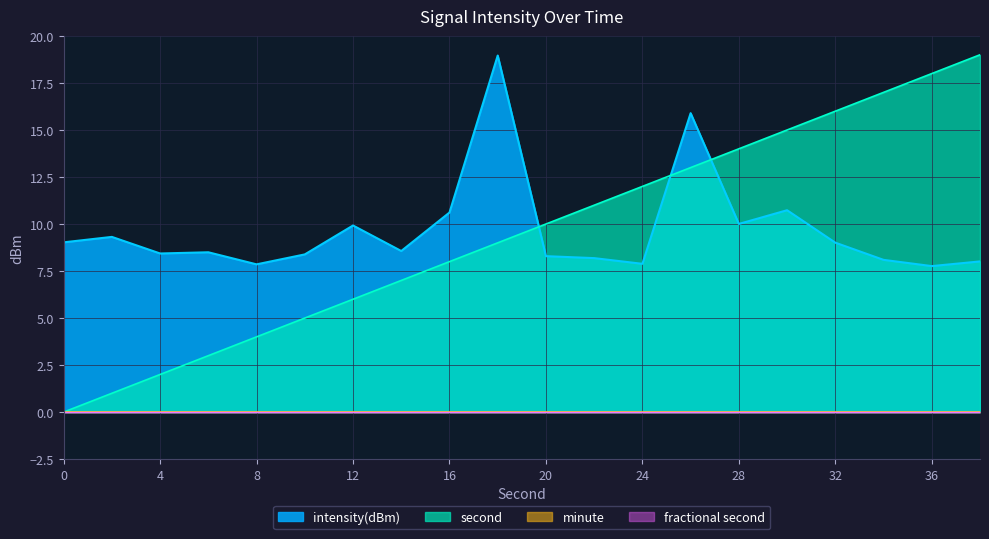

Reading right to left, list all the values displayed in this chart.

intensity(dBm): 8.0	7.8	8.1	9.0	10.7	10.0	15.9	7.9	8.2	8.3	19.0	10.6	8.6	9.9	8.4	7.9	8.5	8.4	9.3	9.0
second: 19.0	18.0	17.0	16.0	15.0	14.0	13.0	12.0	11.0	10.0	9.0	8.0	7.0	6.0	5.0	4.0	3.0	2.0	1.0	0.0